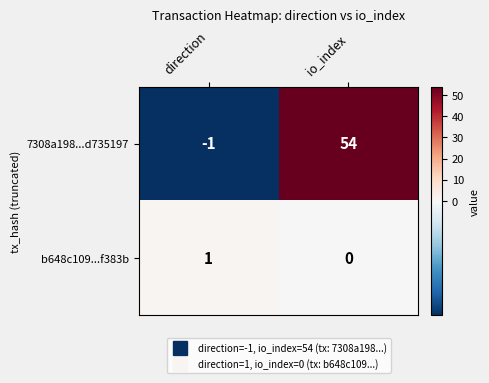

The 7308a198...d735197 series shows 83 at io_index. True or false?

False